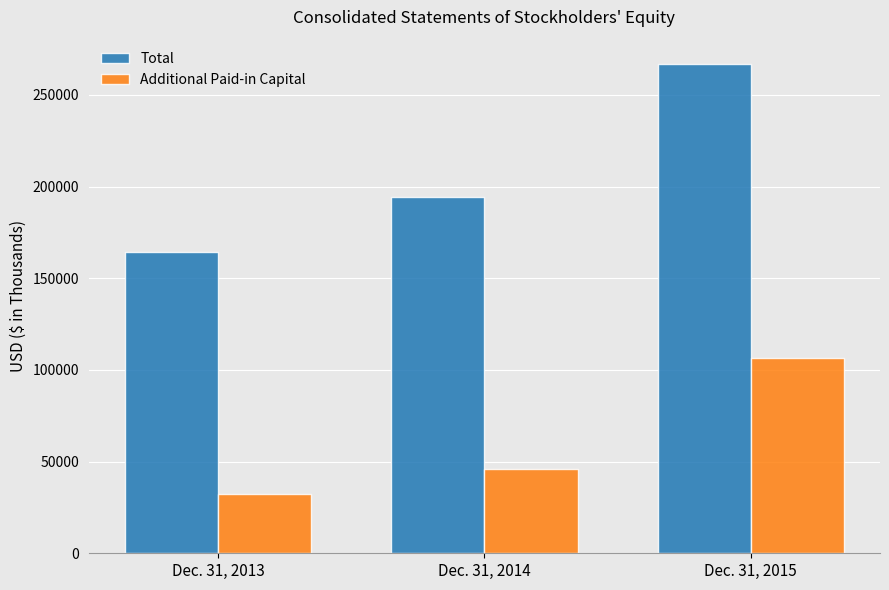

Is the value of Total at Dec. 31, 2013 greater than the value of Additional Paid-in Capital at Dec. 31, 2015?

Yes